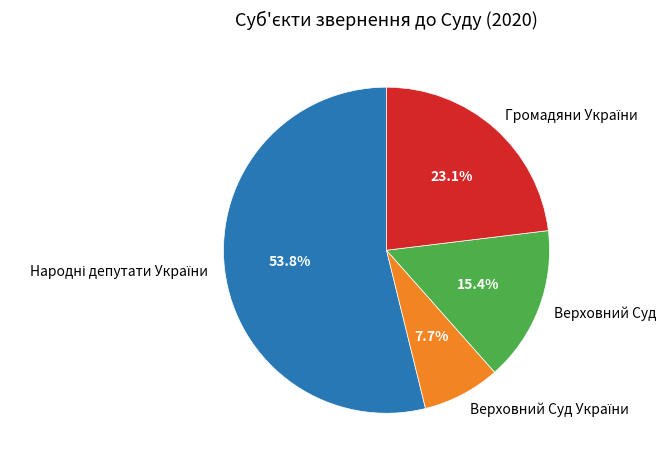

Is Верховний Суд the majority of the pie?

No